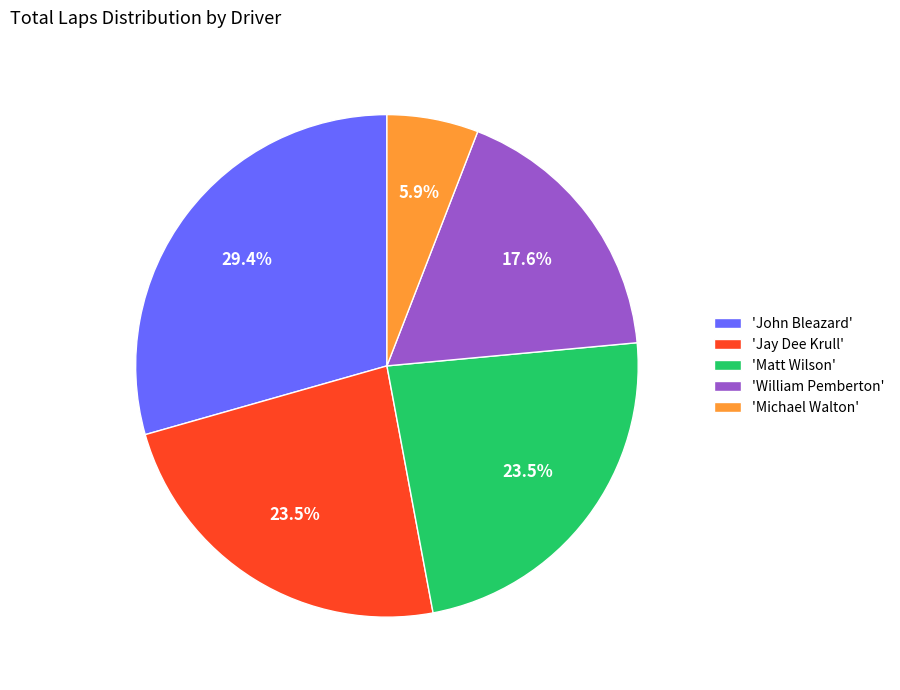

What is the largest slice in the pie chart?

'John Bleazard'